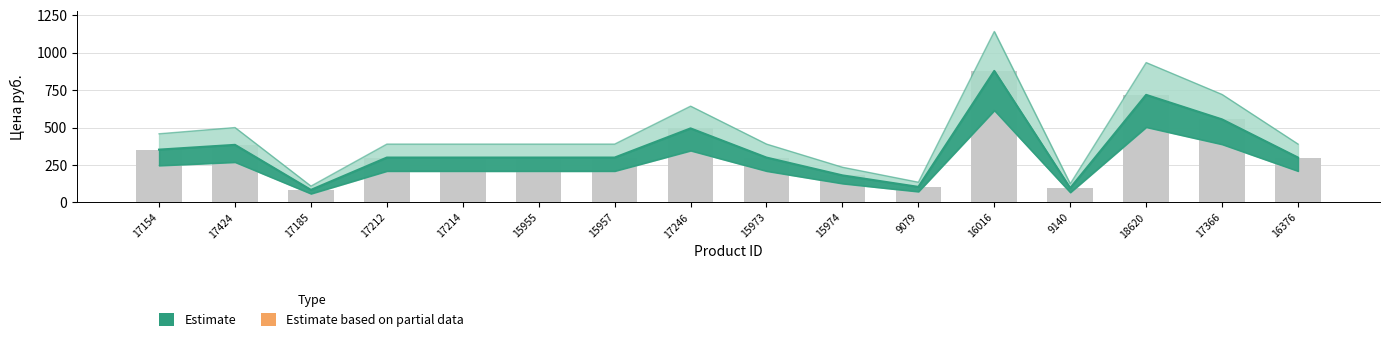

List the labels in order of value, largest first.

16016, 18620, 17366, 17246, 17424, 17154, 17212, 17214, 15955, 15957, 15973, 16376, 15974, 9079, 9140, 17185